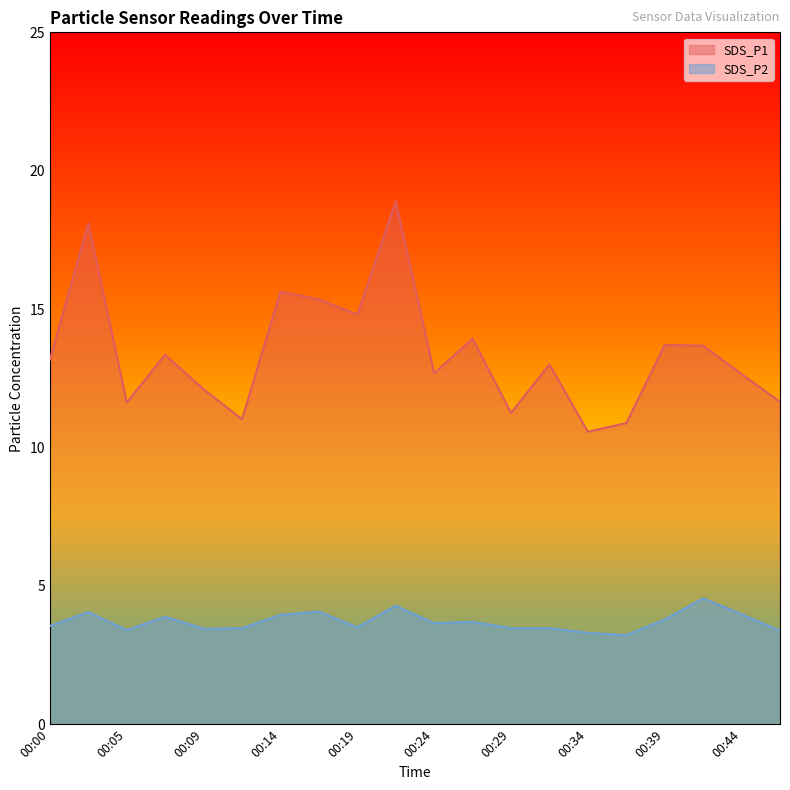

In SDS_P1, how many points are higher than both neighbors (excluding endpoints)?

7